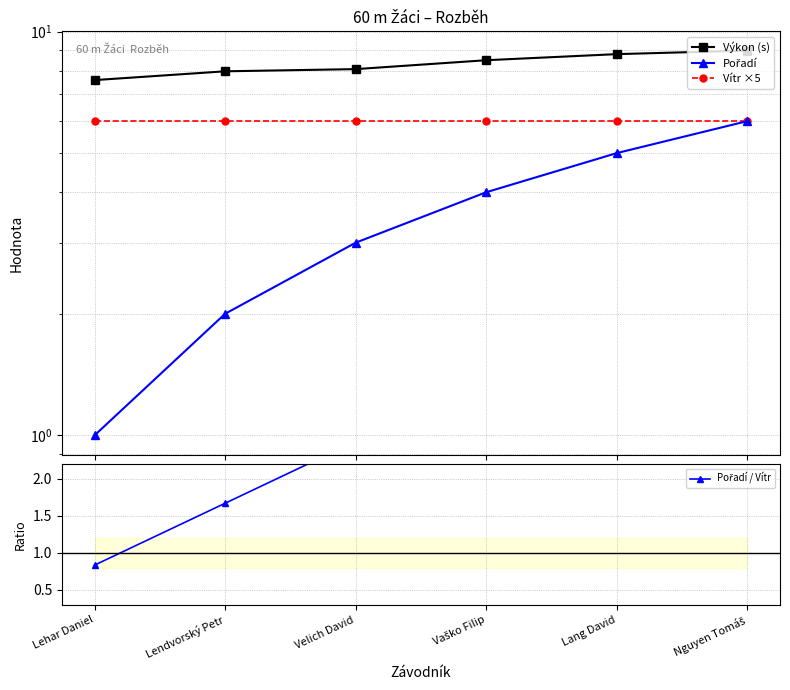

What position from the right is Vaško Filip?

3